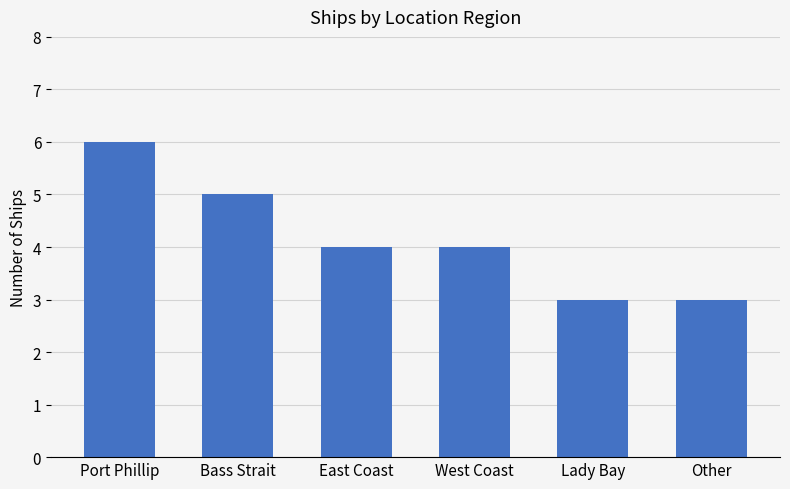

Is it true that the value at Bass Strait is 8?

False